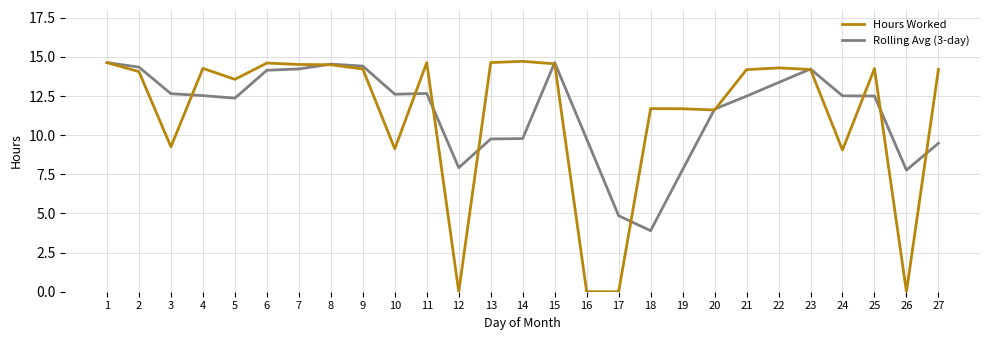

Rank the series at 24 from lowest to highest value.

Hours Worked, Rolling Avg (3-day)